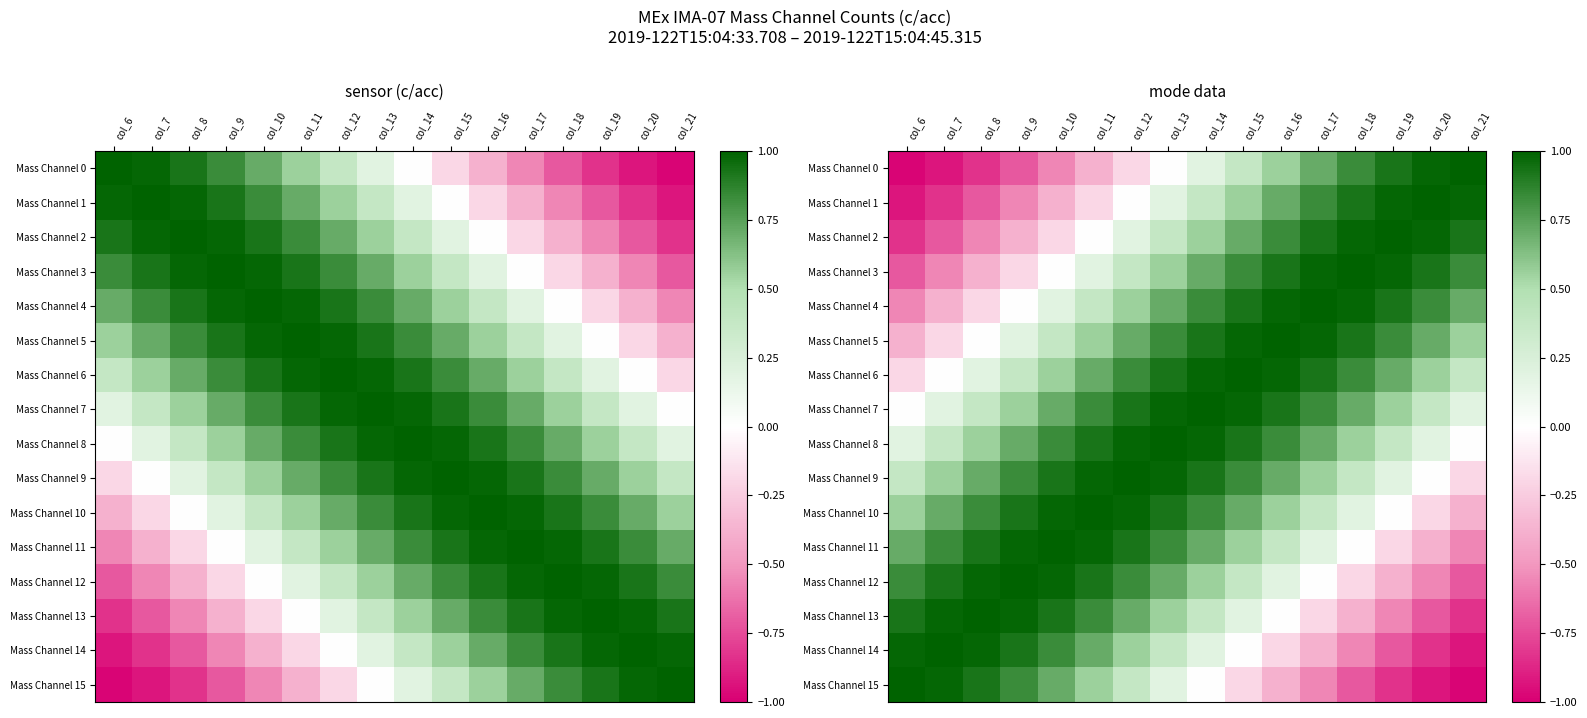

Is it true that Mass Channel 15 equals 0.3 at col_13?

False